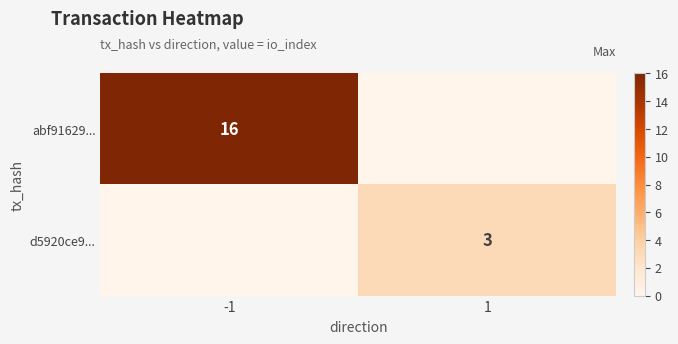

The d5920ce9... series shows 3 at 1. True or false?

True